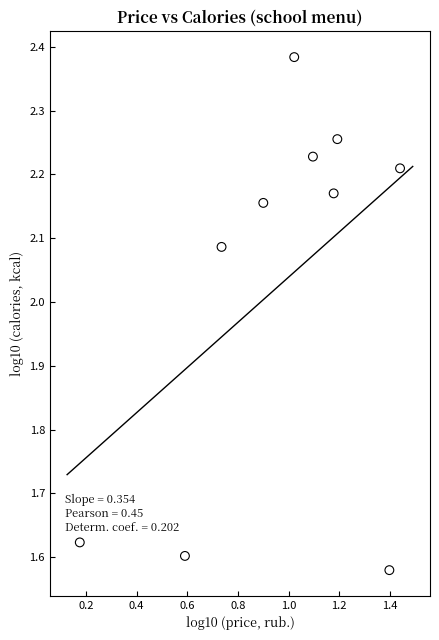

What is the range of Y values (max minus min)?

0.8